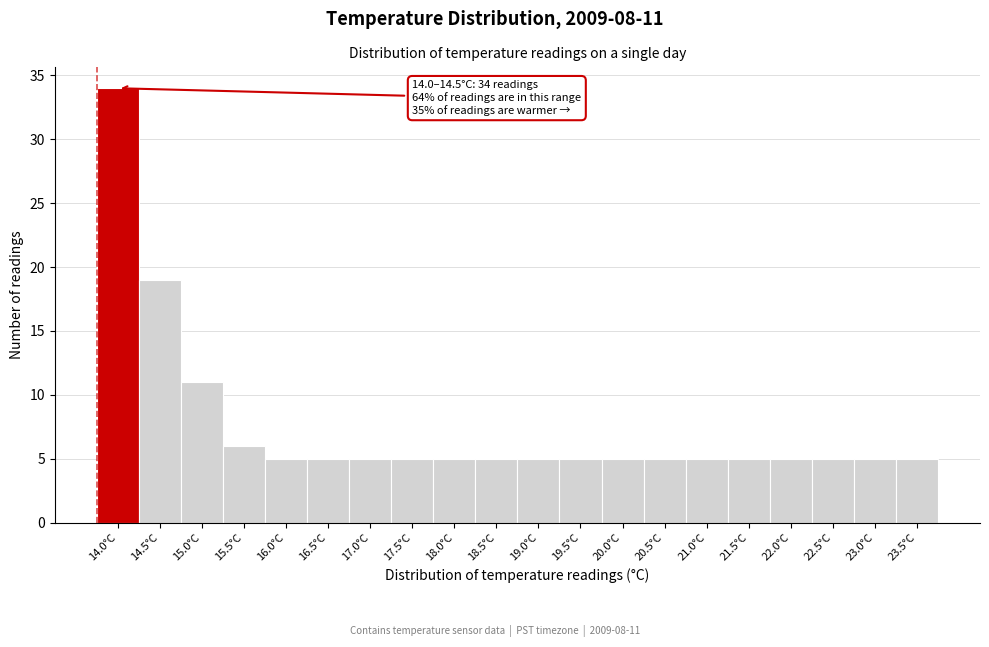

Reading left to right, transcribe all the data shown in this chart.

34	19	11	6	5	5	5	5	5	5	5	5	5	5	5	5	5	5	5	5